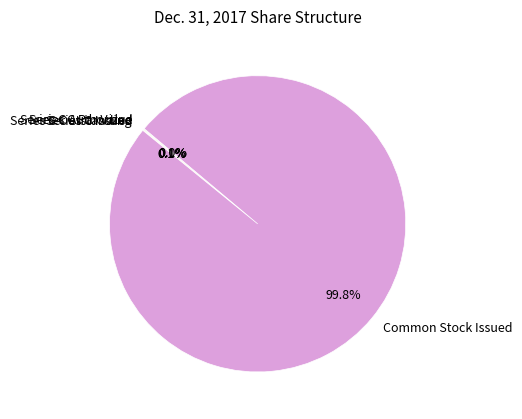

To the nearest percent, what portion does Common Stock Issued represent?

100%